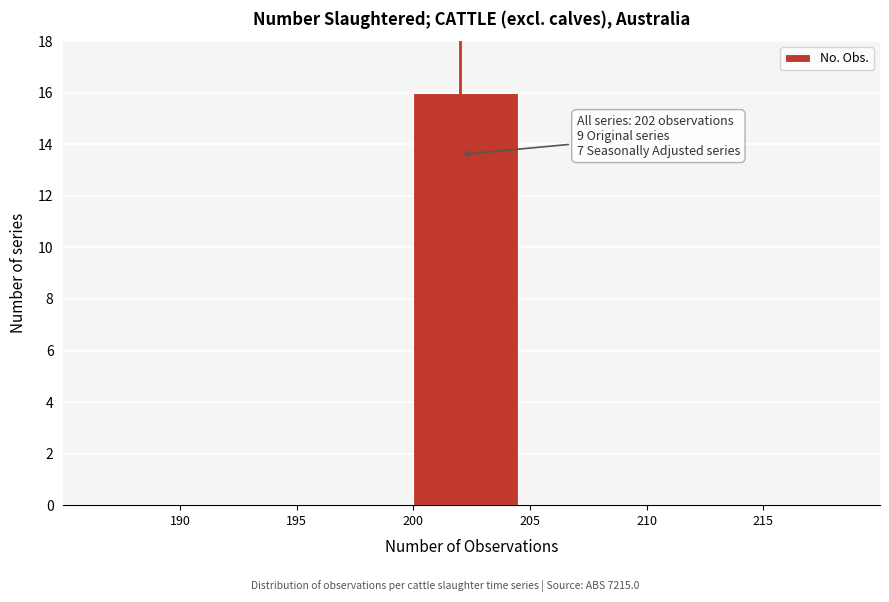

Over which range of the x-axis is the bar tallest?

200 to 205